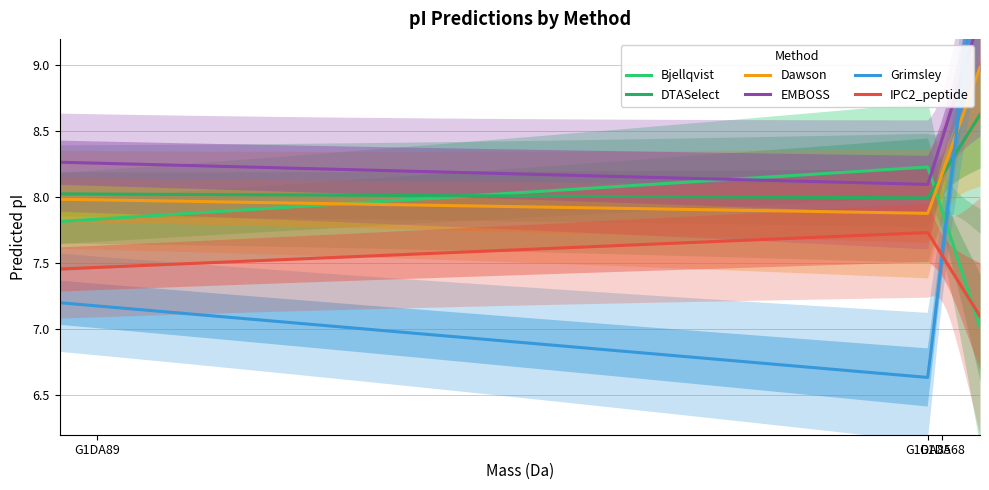

What is the lowest value of the DTASelect series?

8.0